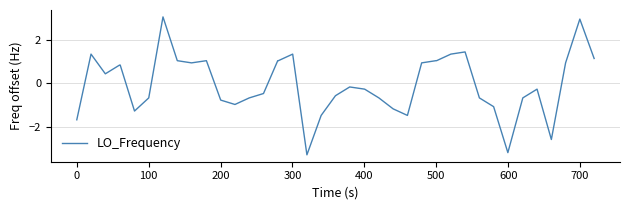

What is the maximum value shown in the chart?

3.0